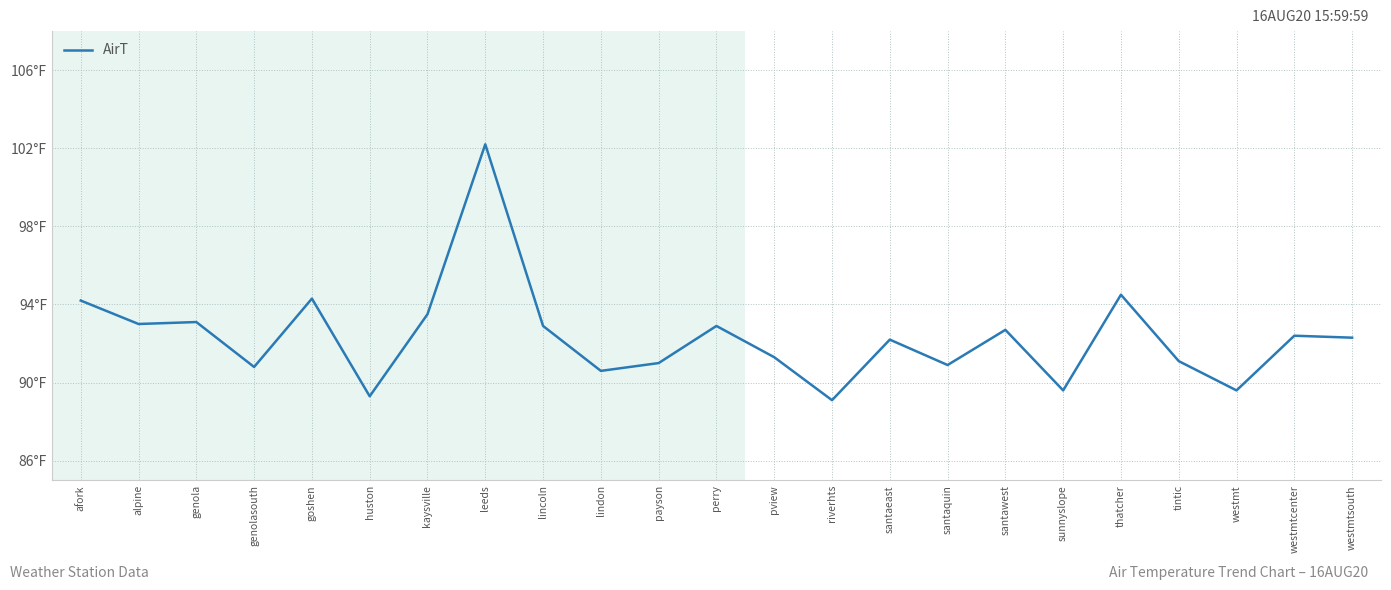

What is the change in value from lincoln to tintic?

-1.8